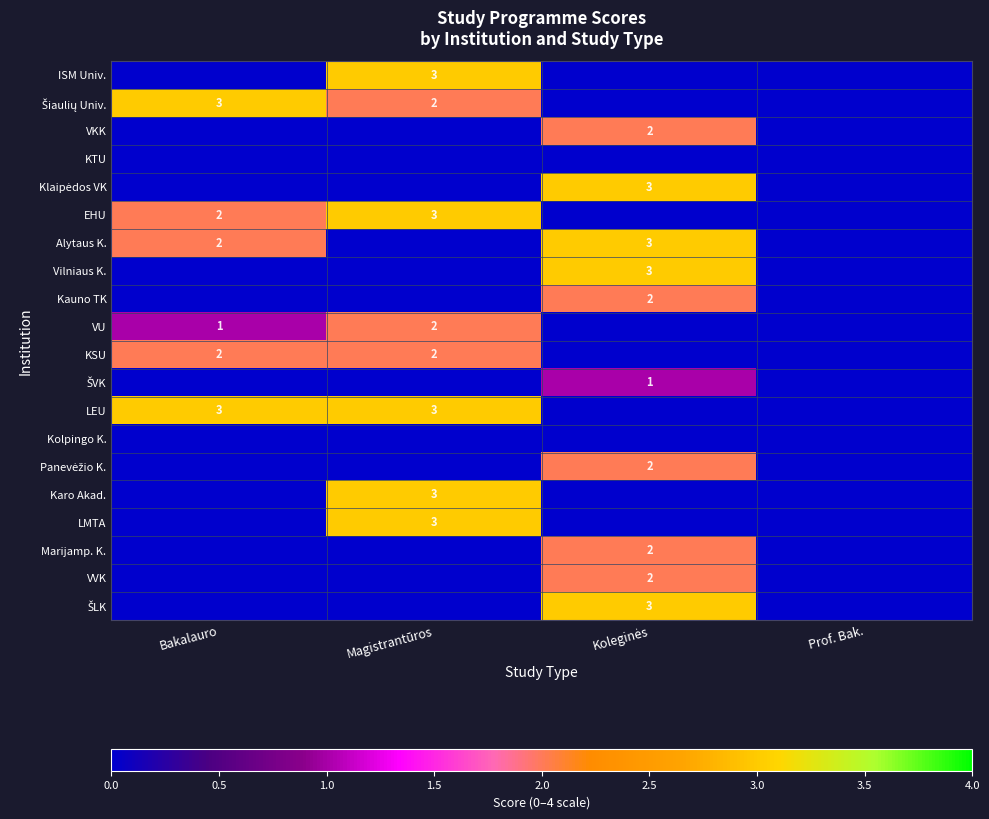

The value of VU at Magistrantūros is 3. True or false?

False